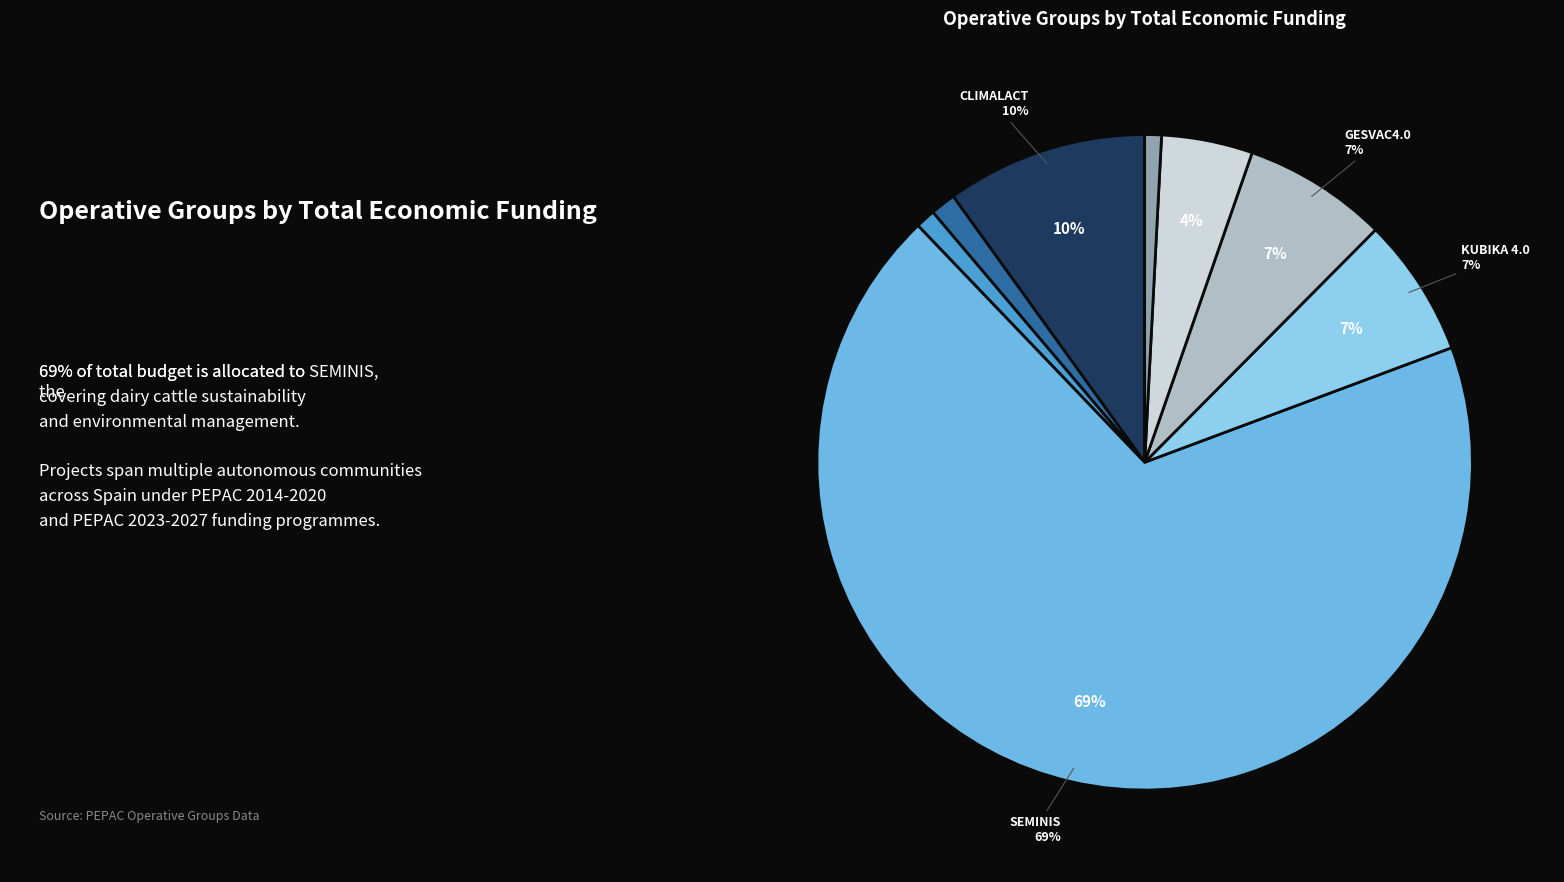

Which category accounts for the majority?

SEMINIS